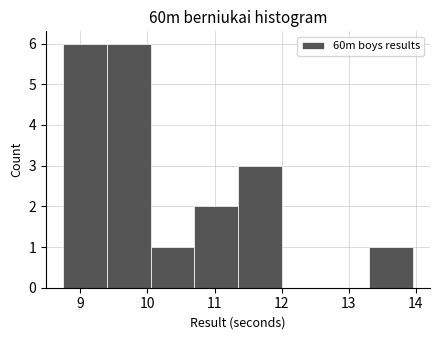

Reading left to right, list every bar in this chart as the range it spans on the x-axis followed by its height. Neither the bar edges nor the heights are printed on the chart, so give them approximately, as read against the axes.

8.75 to 9.40: 6
9.40 to 10.05: 6
10.05 to 10.70: 1
10.70 to 11.35: 2
11.35 to 12.00: 3
12.00 to 12.65: 0
12.65 to 13.30: 0
13.30 to 13.95: 1